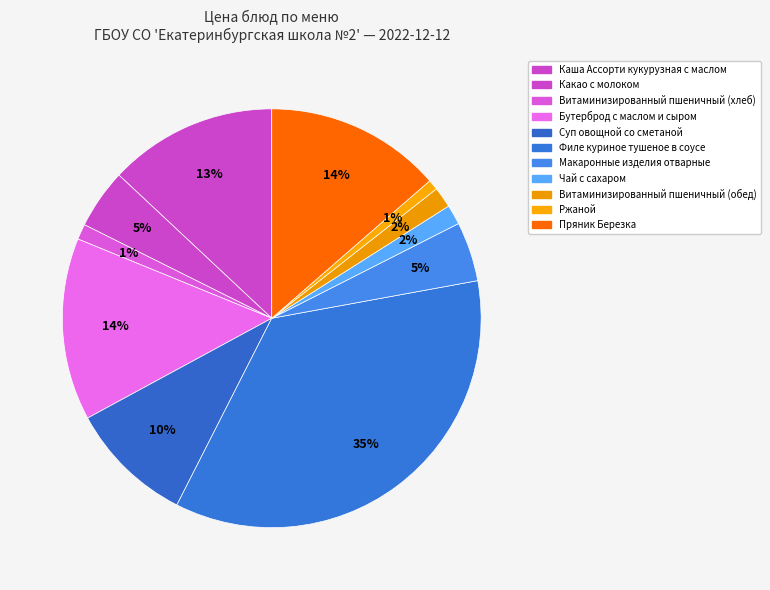

To the nearest percent, what is the average slice percentage?

9%